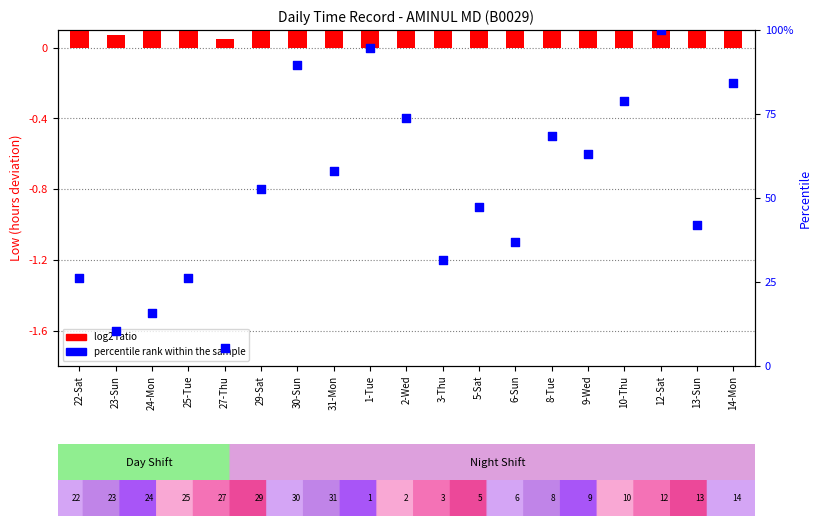

Which series reaches the maximum Y coordinate?

percentile rank within the sample